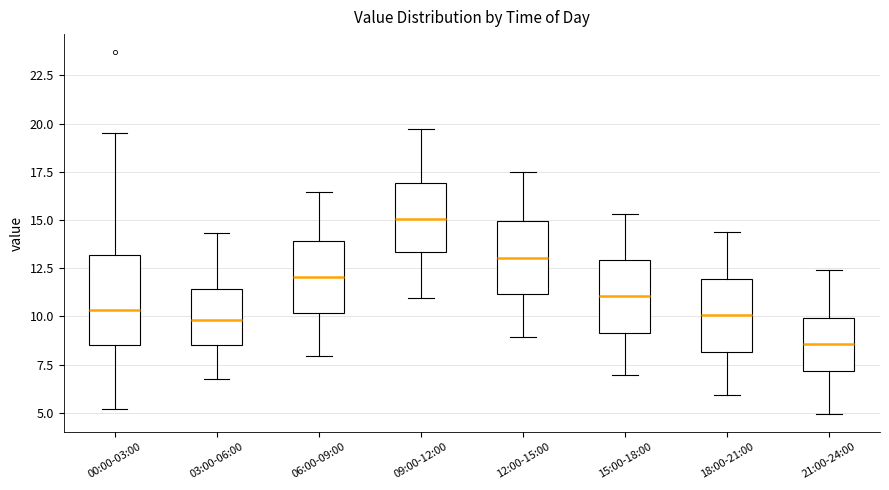

Where is the lower edge of the box for 06:00-09:00 on the y-axis? The values are not printed on the chart, so give them approximately, as read against the axis.

10.0